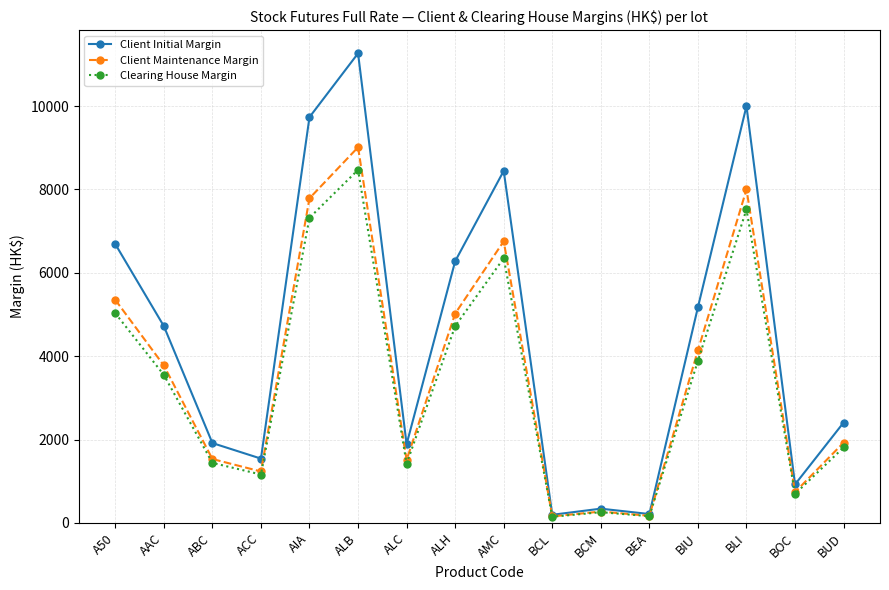

How many categories are shown in the chart?

16